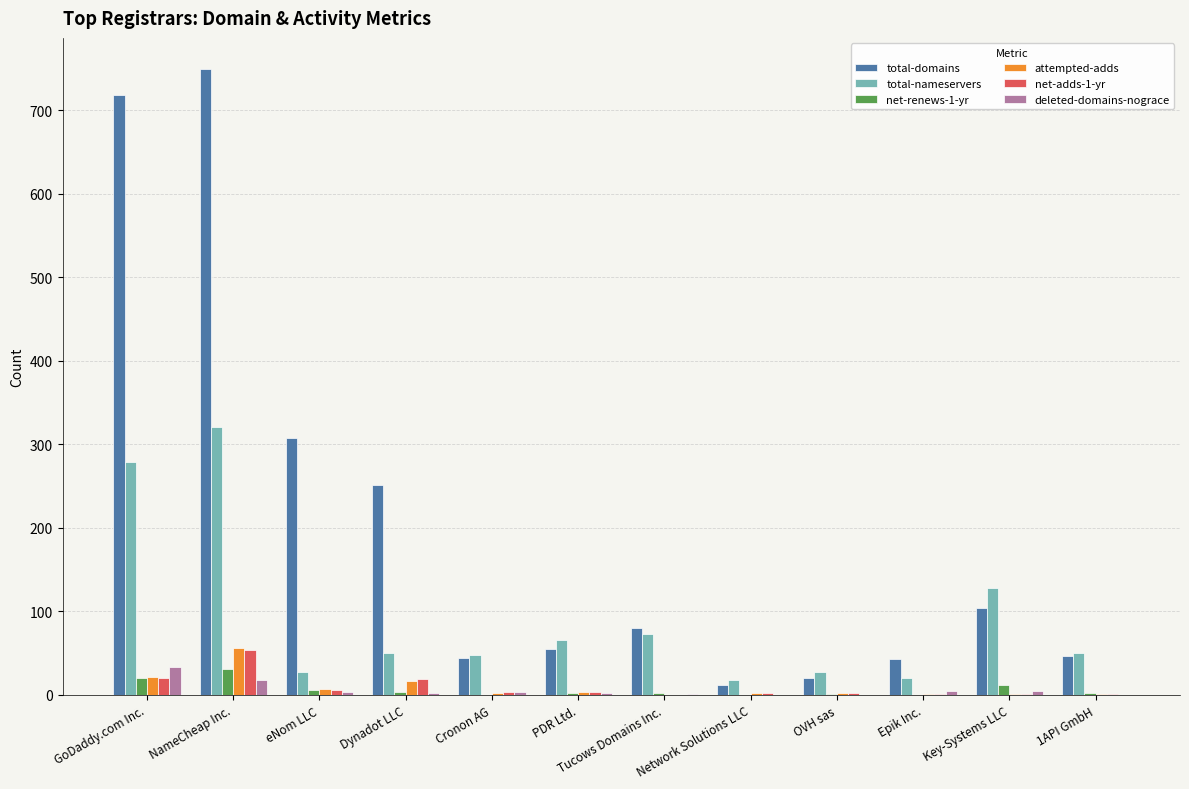

Between GoDaddy.com Inc. and Key-Systems LLC, which series saw the biggest shift?

total-domains